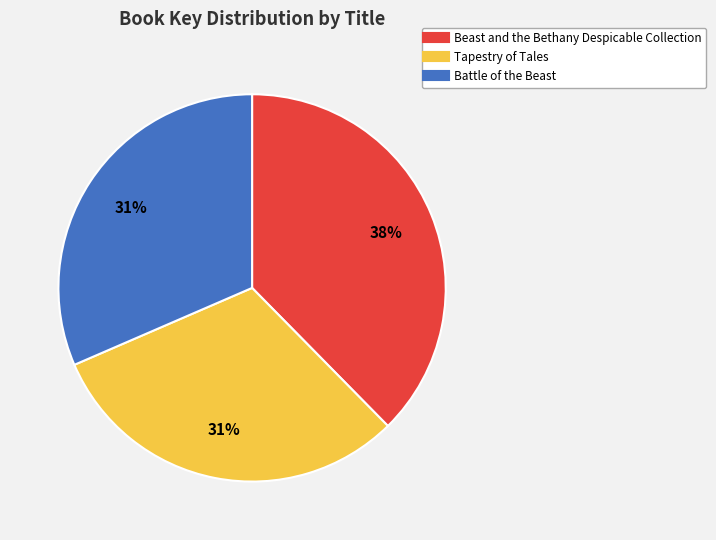

Does Beast and the Bethany Despicable Collection represent more than half of the total?

No